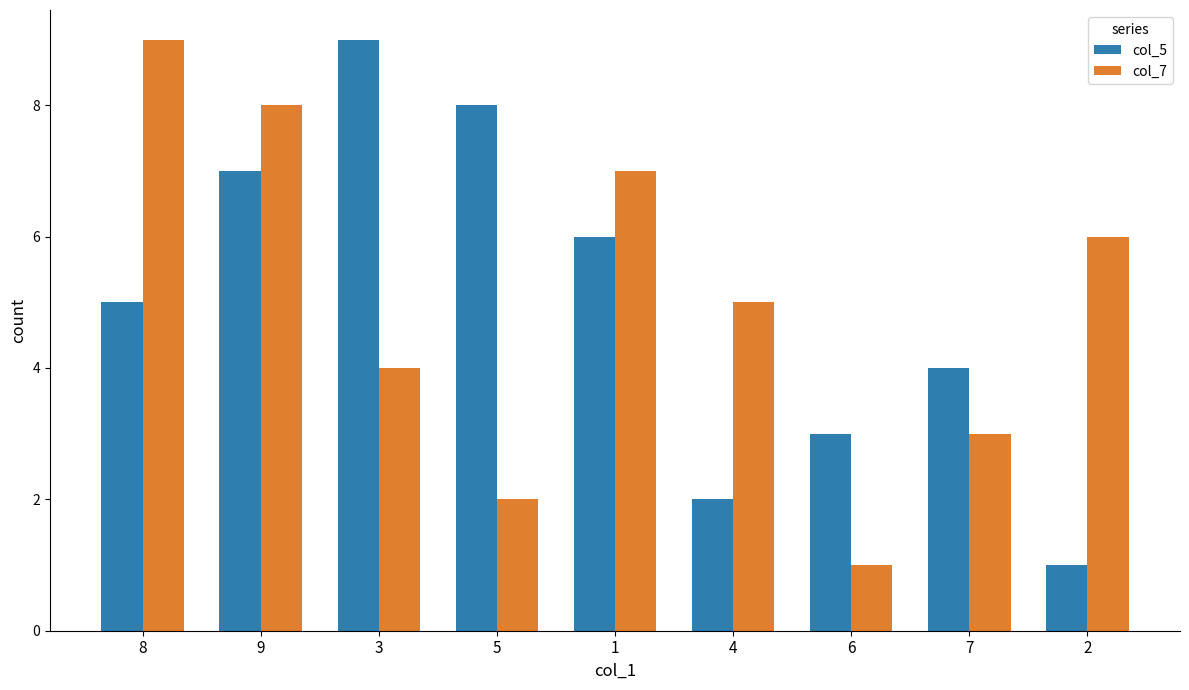

Which series changed the most between 5 and 4?

col_5